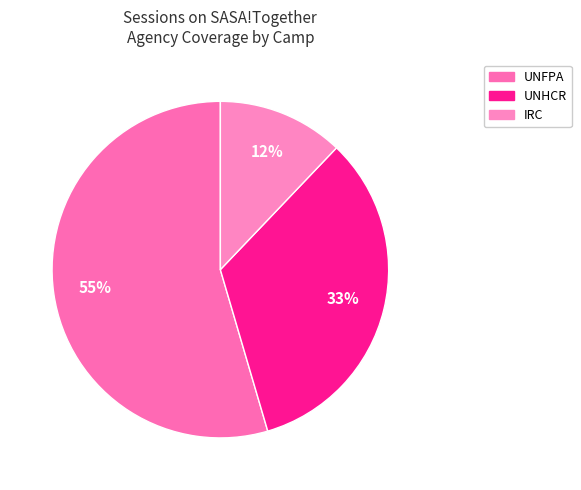

To the nearest percent, what is the combined percentage of UNHCR and UNFPA?

88%